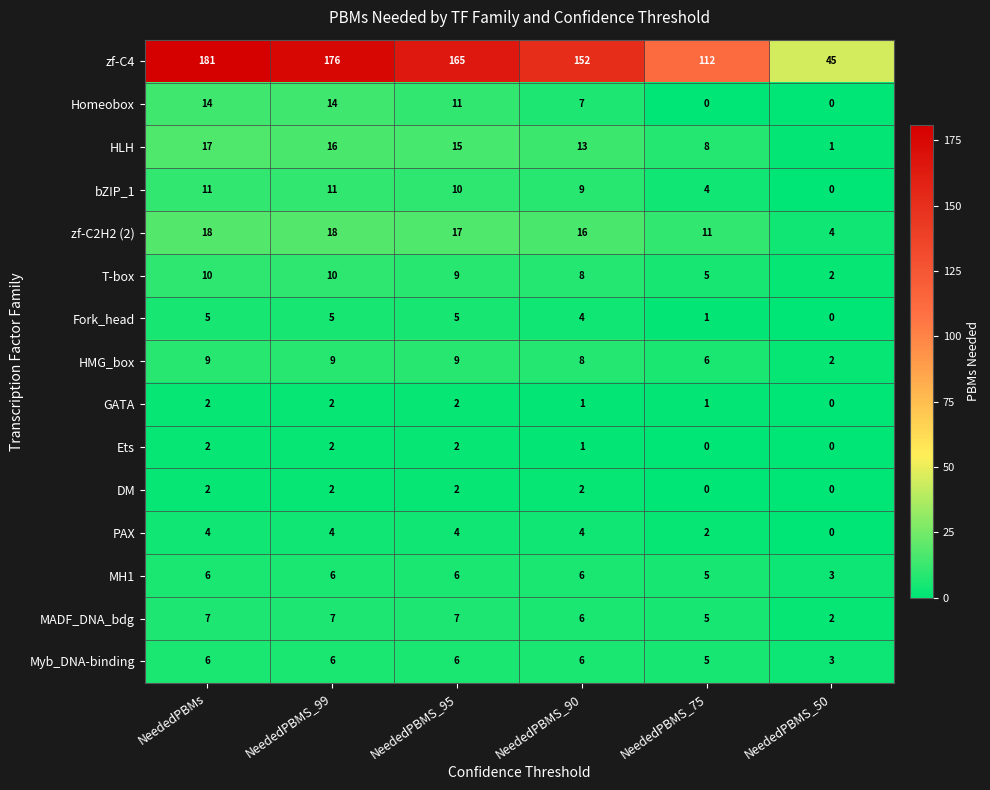

What is the total value across all series at NeededPBMS_75?

165